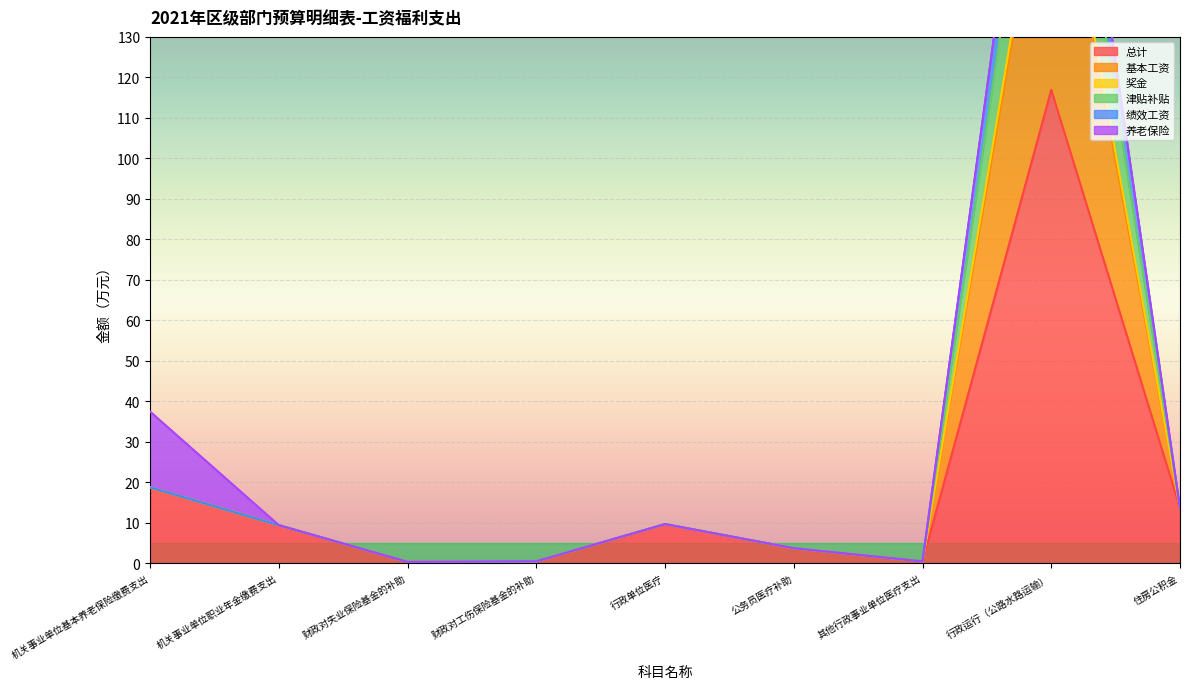

What is the label of the 4th point from the right?

公务员医疗补助